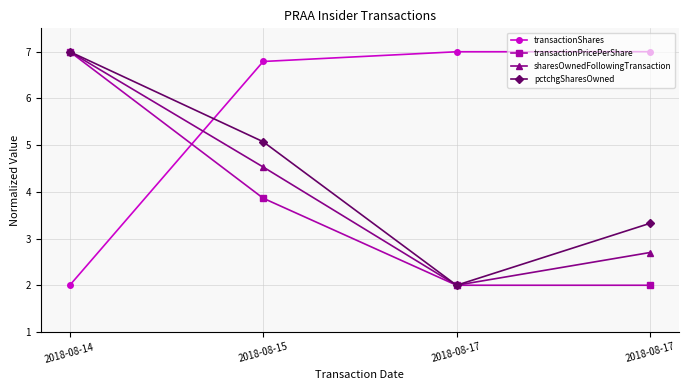

Where does the transactionPricePerShare series first go above 3?

2018-08-14